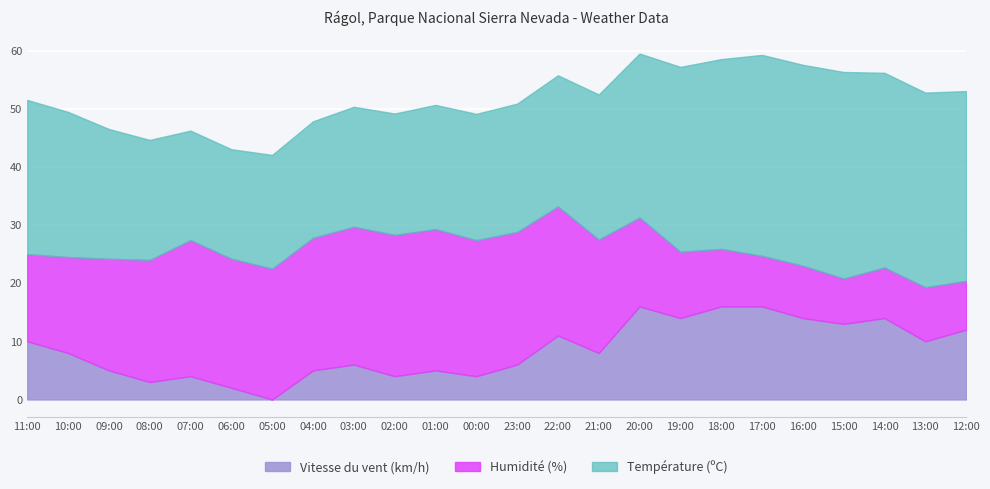

What is the highest value of the Vitesse du vent (km/h) series?

16.0